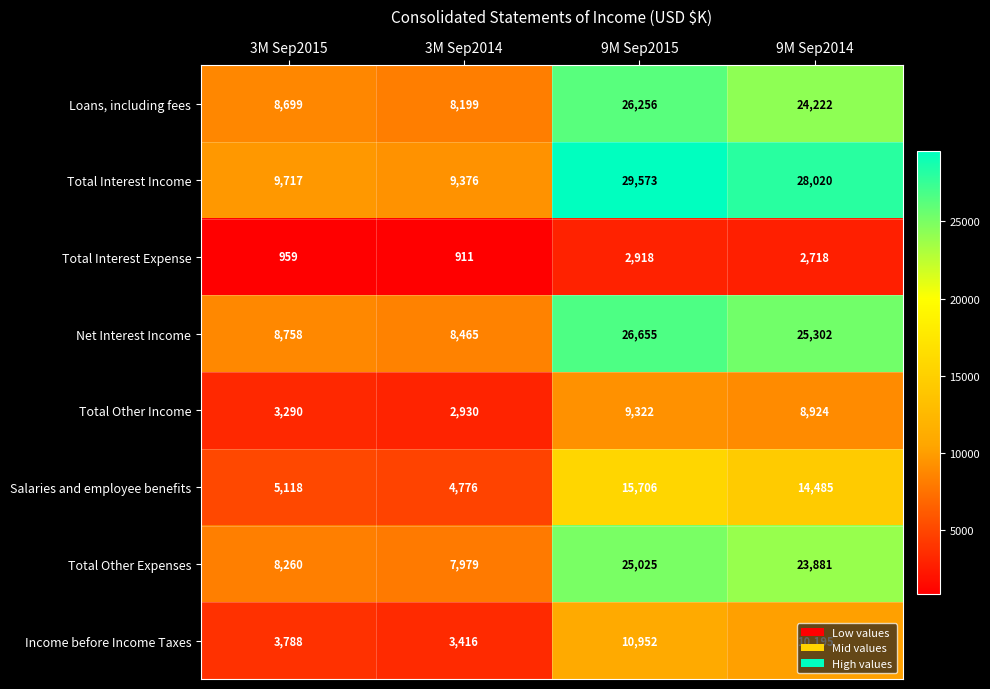

At 3M Sep2014, list the series in order from smallest to largest.

Total Interest Expense, Total Other Income, Income before Income Taxes, Salaries and employee benefits, Total Other Expenses, Loans, including fees, Net Interest Income, Total Interest Income